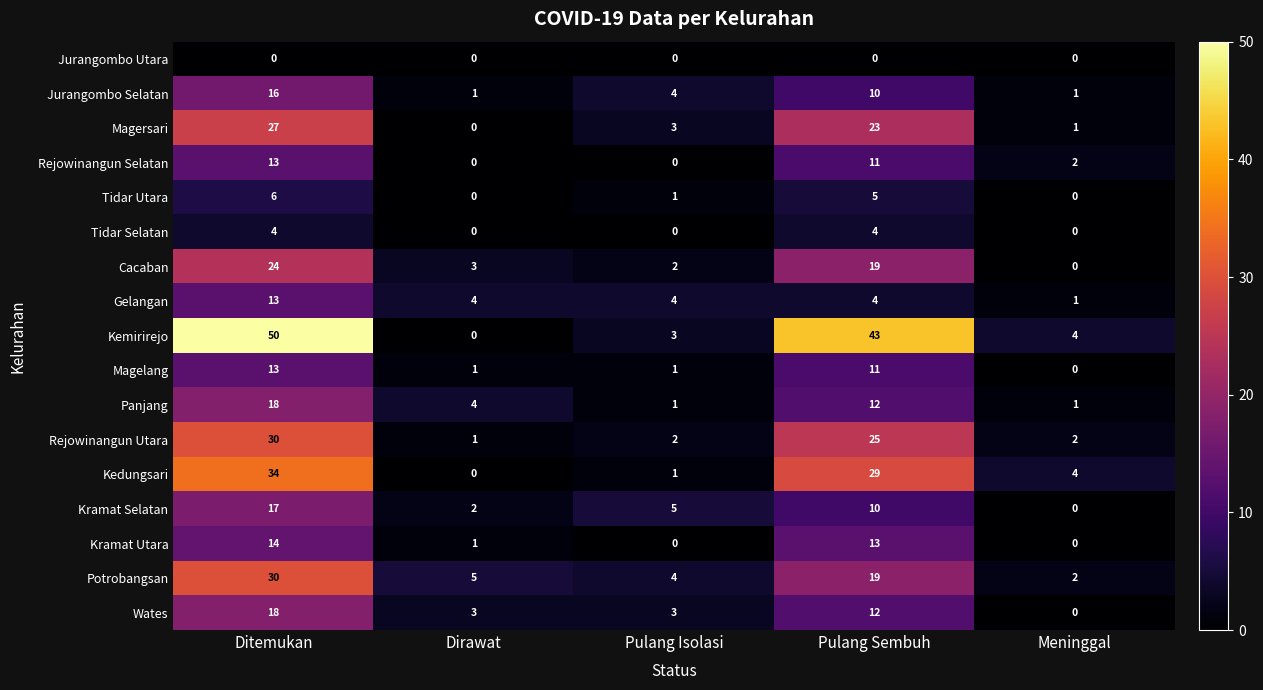

What is the maximum value for Panjang?

18